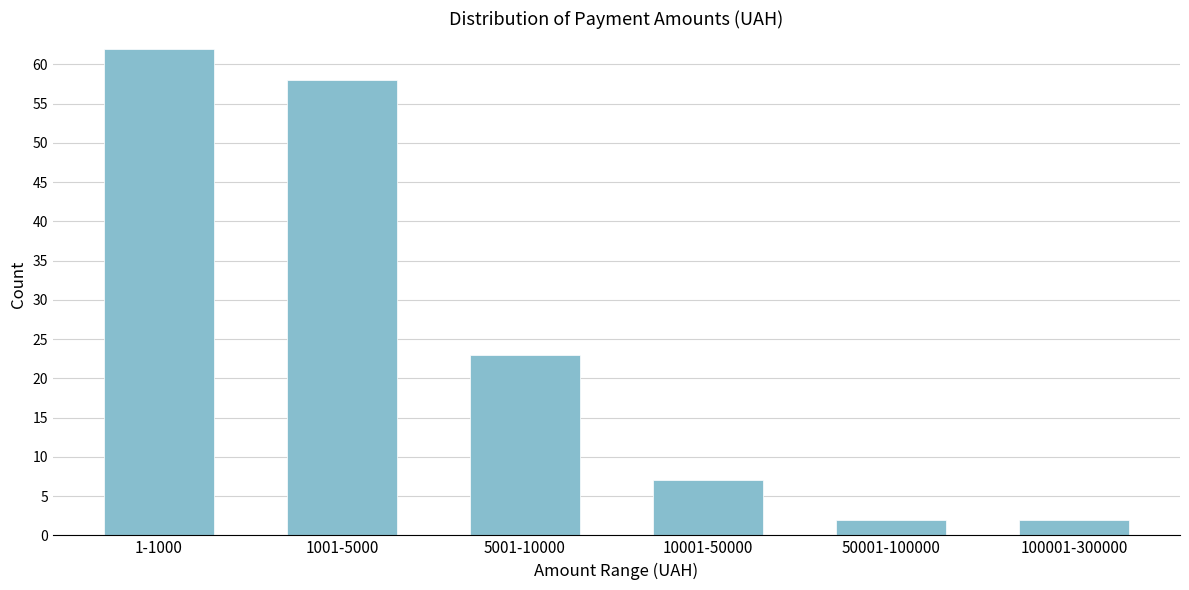

Reading right to left, extract all data points from this chart.

100001-300000=2	50001-100000=2	10001-50000=7	5001-10000=23	1001-5000=58	1-1000=62